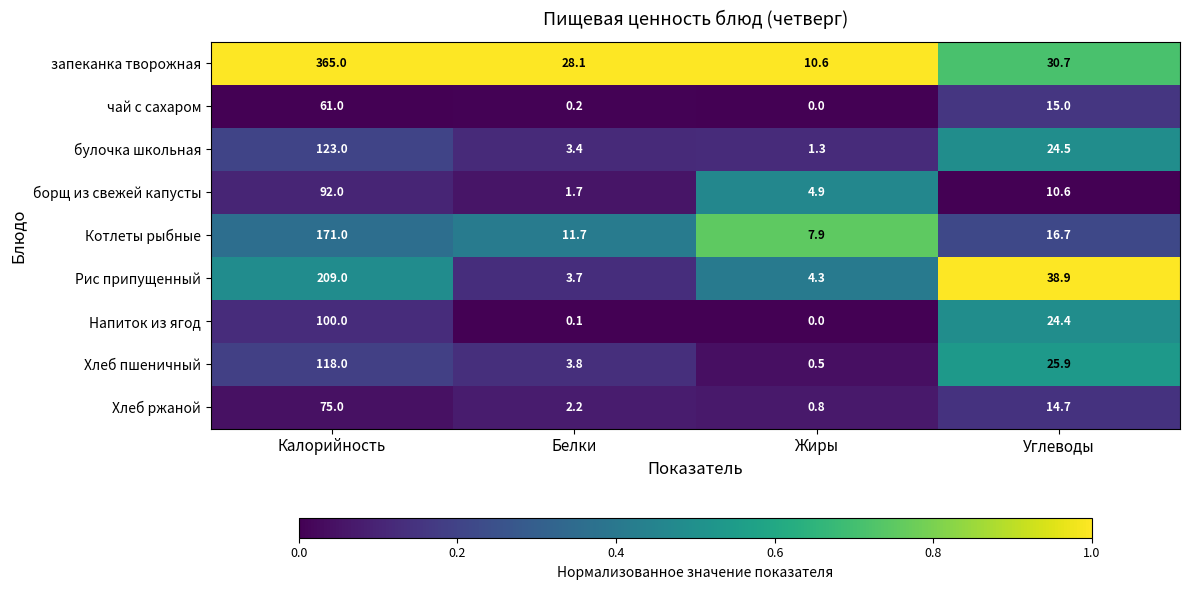

At how many categories does at least one series exceed 0?

4